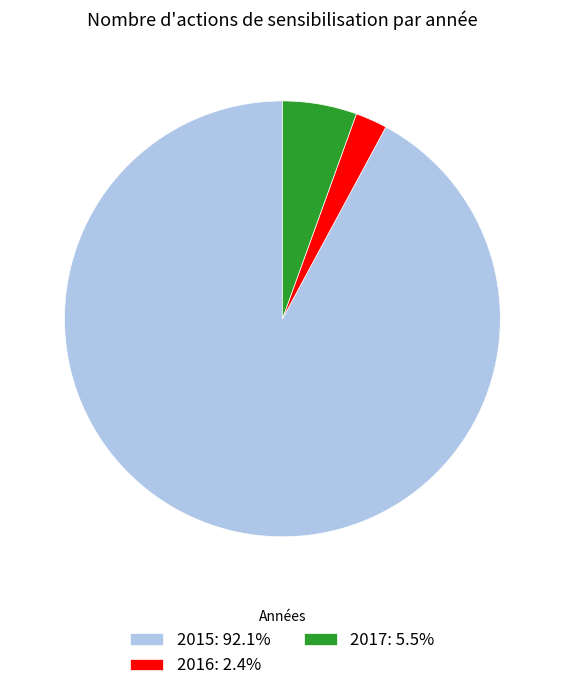

Does any single category account for the majority?

Yes